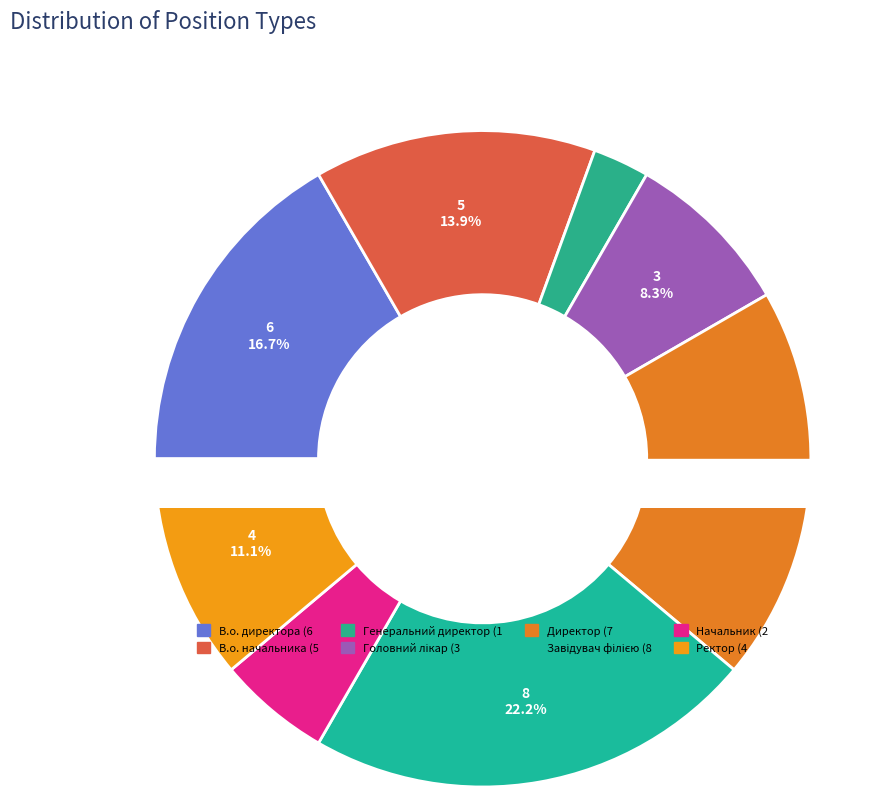

To the nearest percent, what is the difference between the largest and smallest slice percentages?

19%